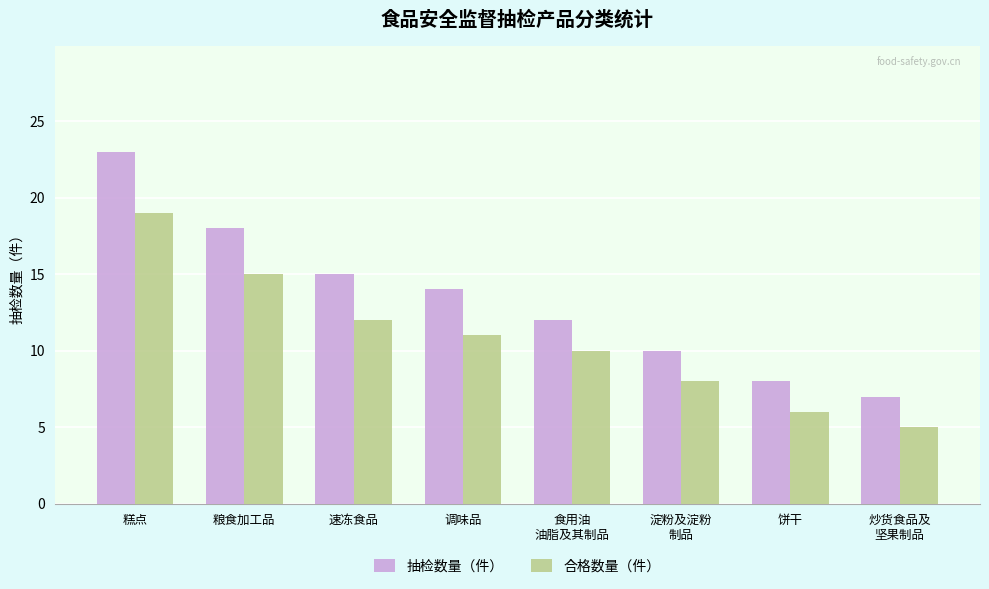

What is the value of the 合格数量（件） bar at the 7th from the left?

6